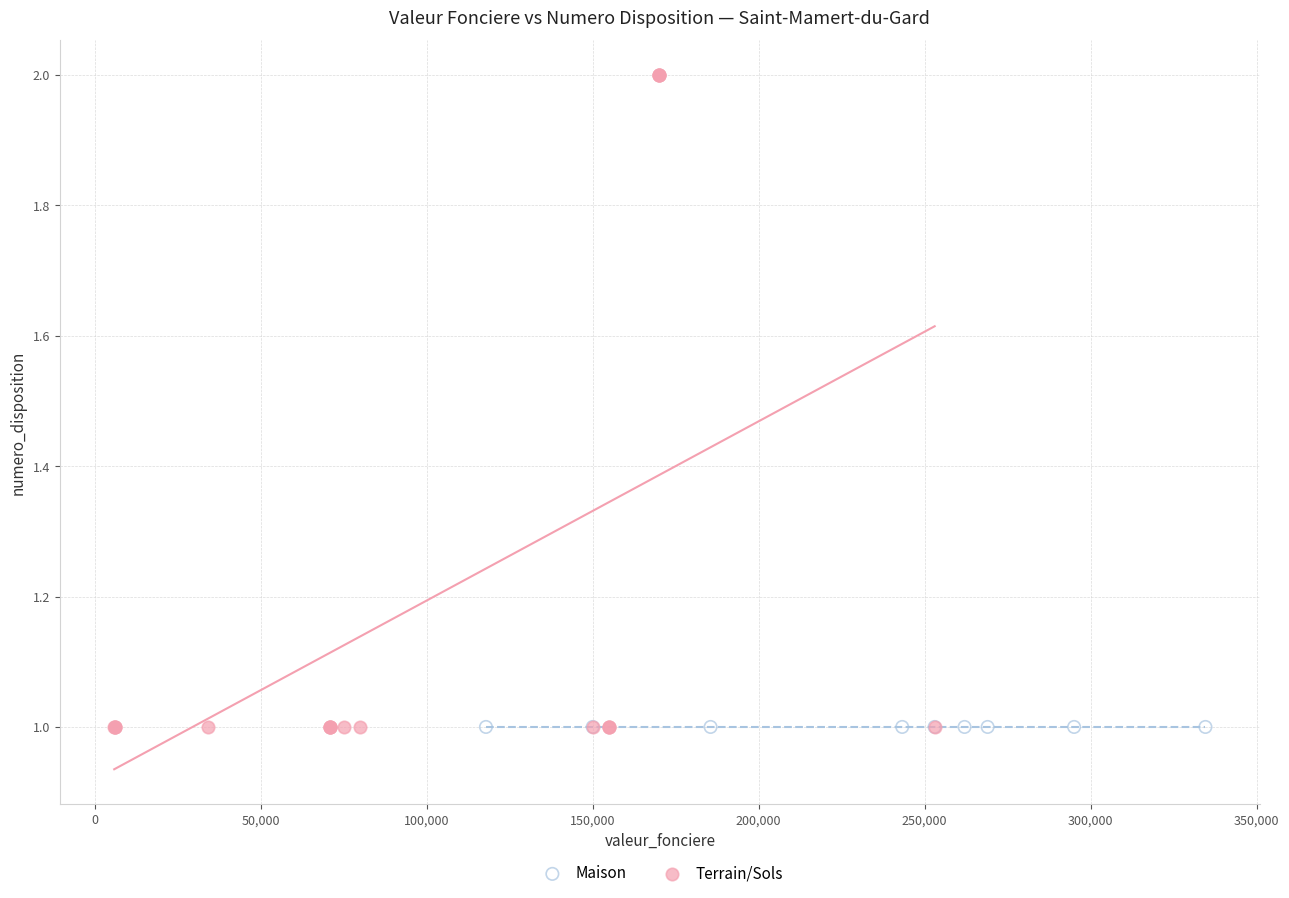

Which series contains the highest Y value?

Terrain/Sols